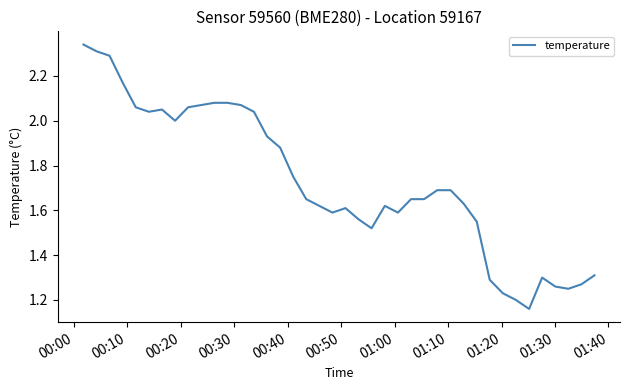

What is the difference between the second highest and minimum values?

1.2